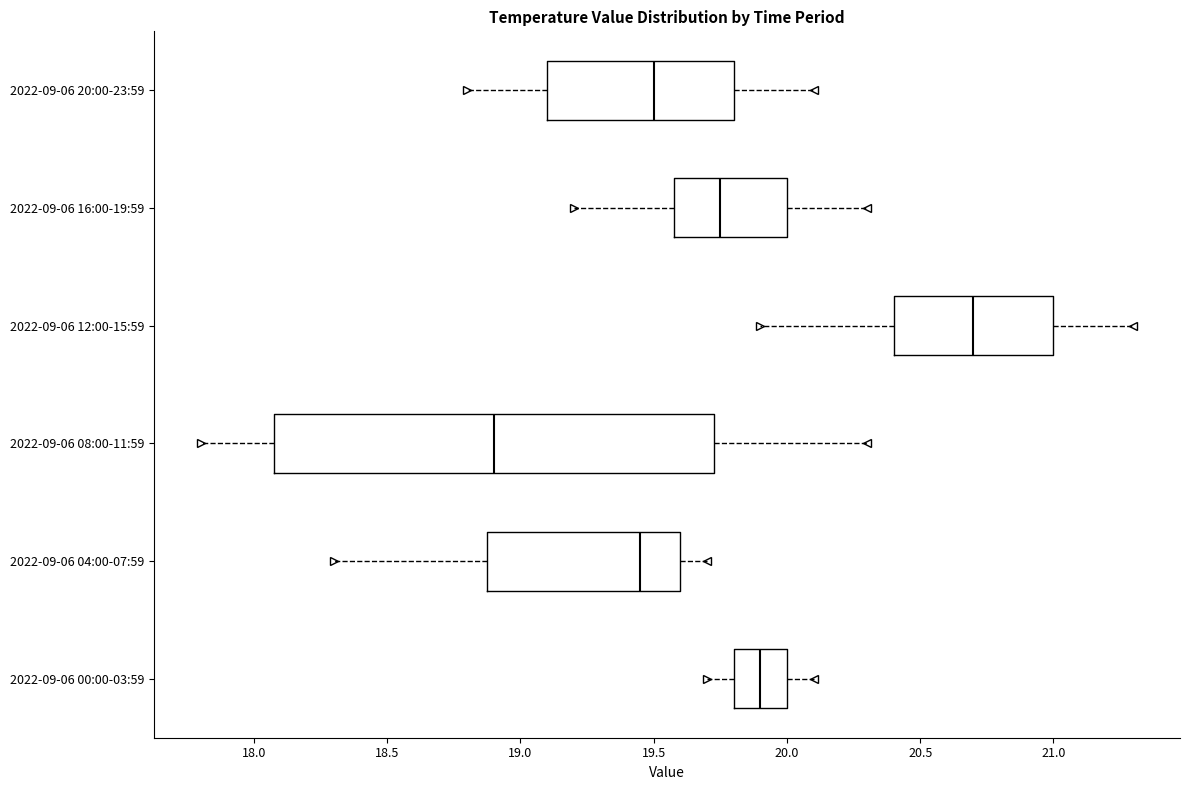

Reading bottom to top, transcribe this box plot: for each box, give where its median line is, the range the box spans, and where its two whiskers end, as read against the x-axis. The values are not printed on the chart, so give them approximately, as read against the axis.

2022-09-06 00:00-03:59: median 19.90, box 19.80 to 20.00, whiskers 19.70 to 20.10
2022-09-06 04:00-07:59: median 19.45, box 18.90 to 19.60, whiskers 18.30 to 19.70
2022-09-06 08:00-11:59: median 18.90, box 18.10 to 19.75, whiskers 17.80 to 20.30
2022-09-06 12:00-15:59: median 20.70, box 20.40 to 21.00, whiskers 19.90 to 21.30
2022-09-06 16:00-19:59: median 19.75, box 19.60 to 20.00, whiskers 19.20 to 20.30
2022-09-06 20:00-23:59: median 19.50, box 19.10 to 19.80, whiskers 18.80 to 20.10